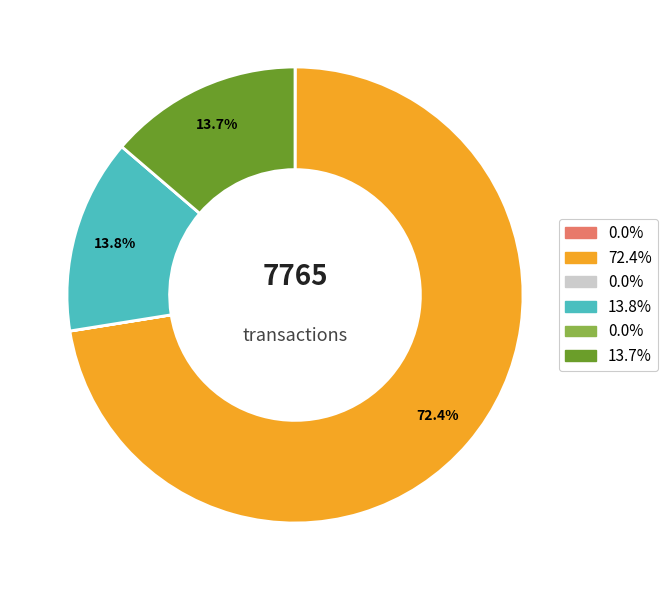

To the nearest percent, what is the difference between the largest and smallest slice percentages?

72%